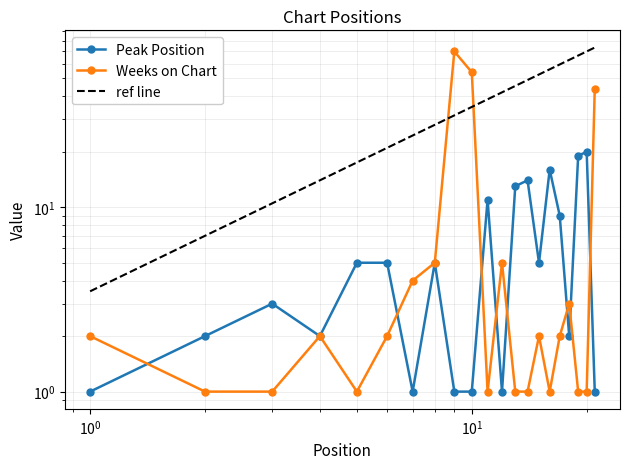

At which category does Peak Position reach its first local valley?

4